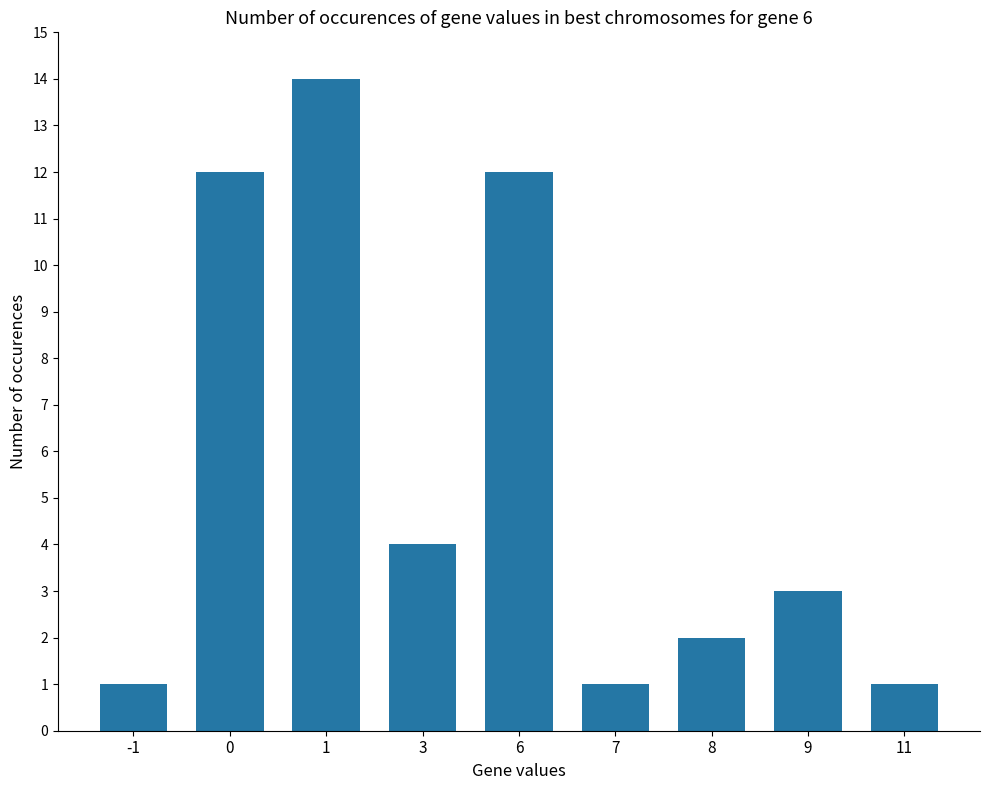

What is the sum of all values?

50